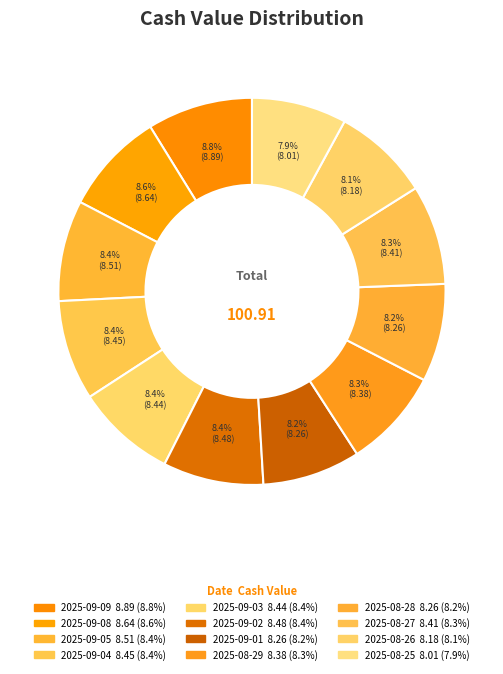

Which slice is the largest?

2025-09-09